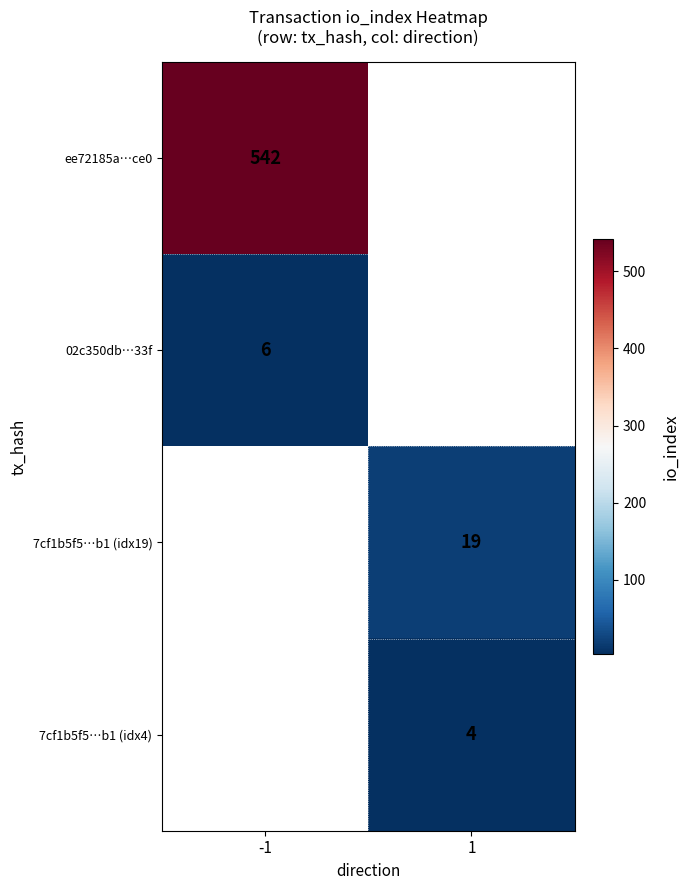

Which label corresponds to the smallest value in the chart?

1